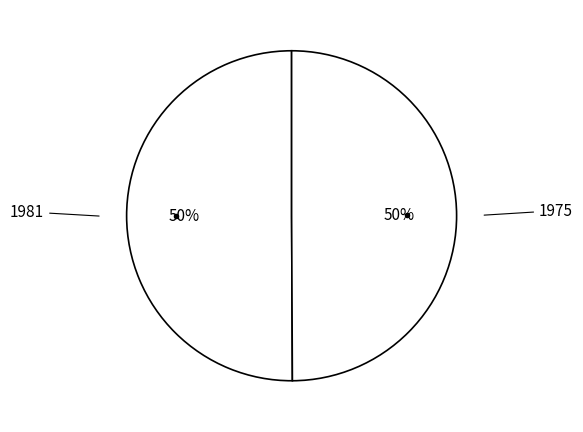

Which slice is the smallest?

1975